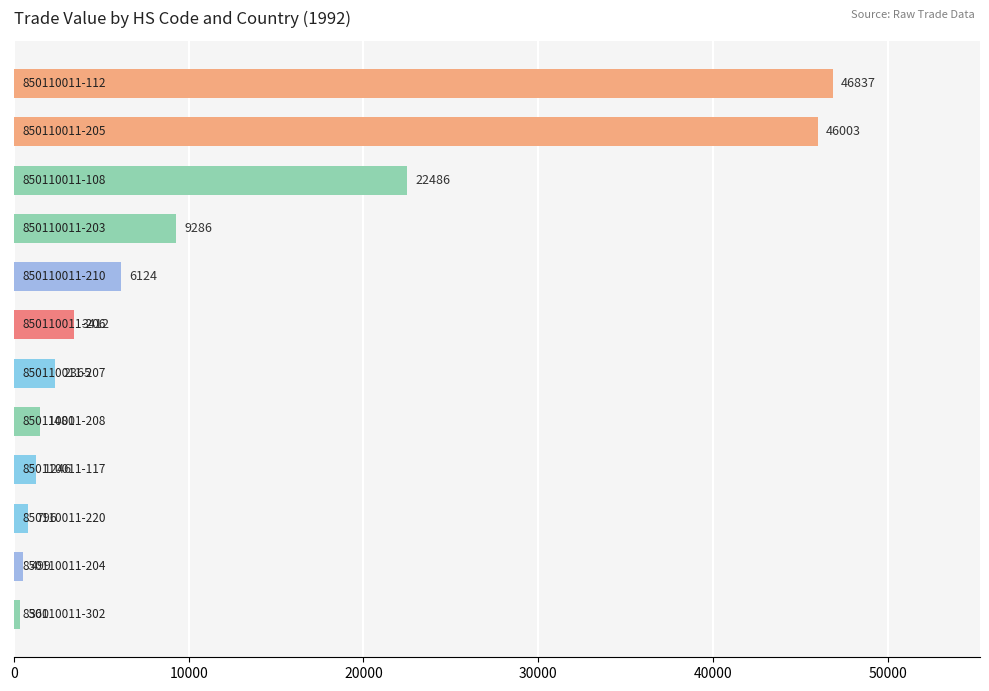

What is the greatest value displayed?

46837